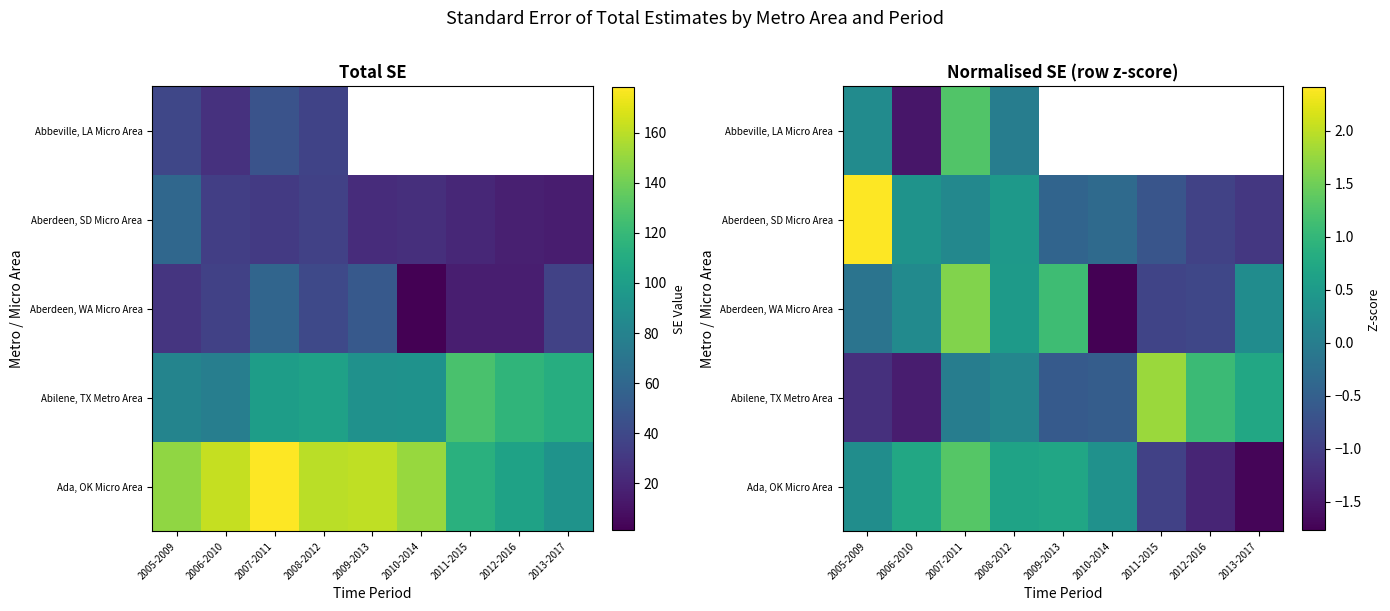

At which label does Abilene, TX Metro Area reach its minimum?

2006-2010